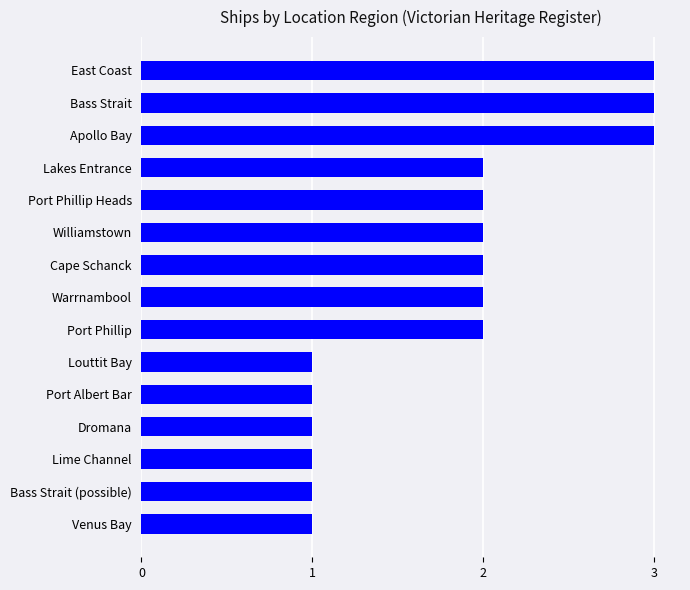

Read the value at East Coast.

3